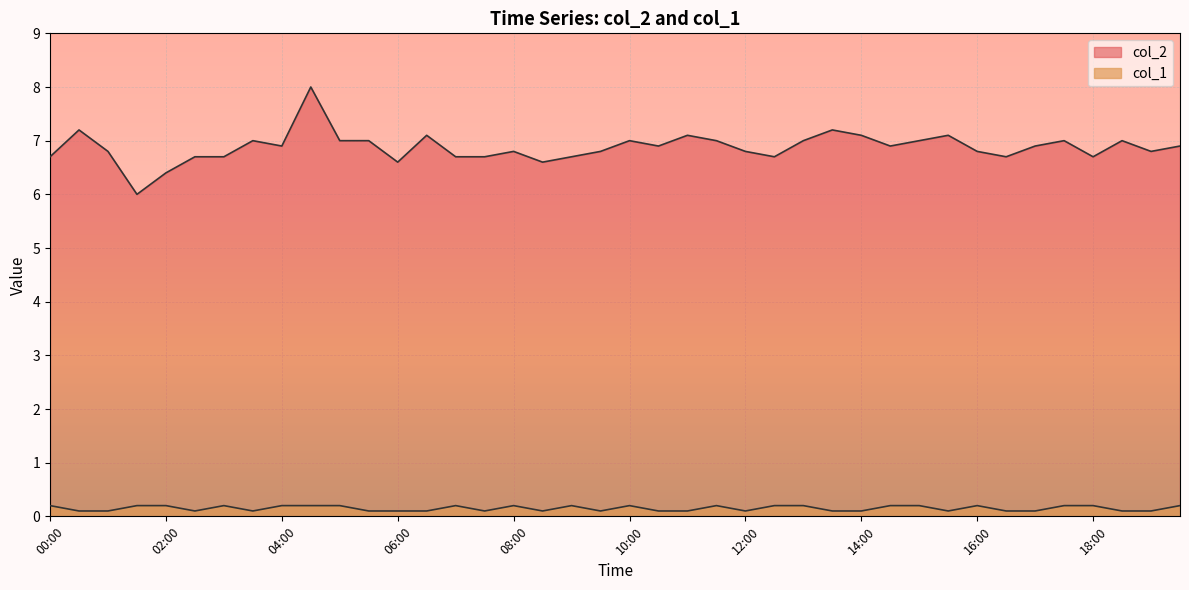

The value of col_1 at 02:30 is 0.2. True or false?

False